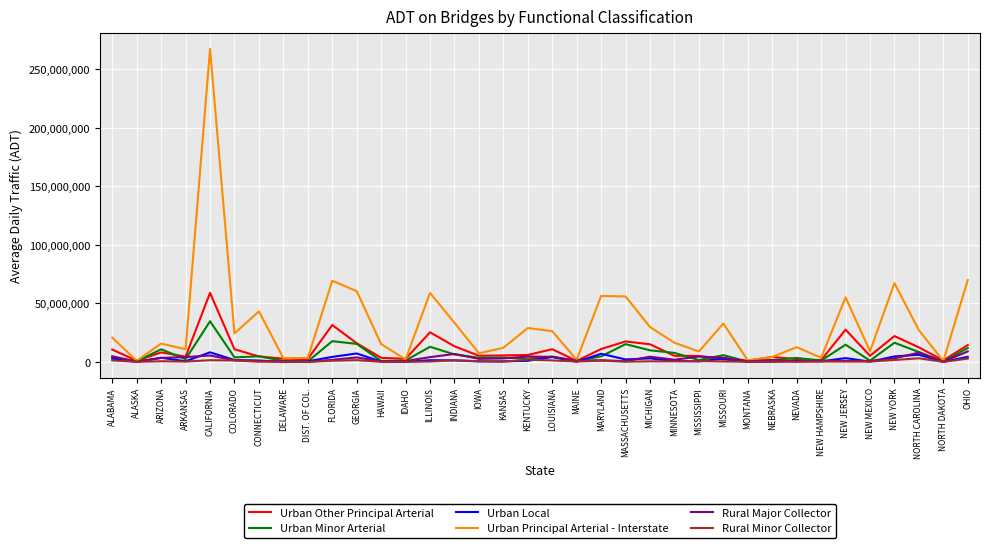

At which category does Urban Local reach its first local valley?

ALASKA